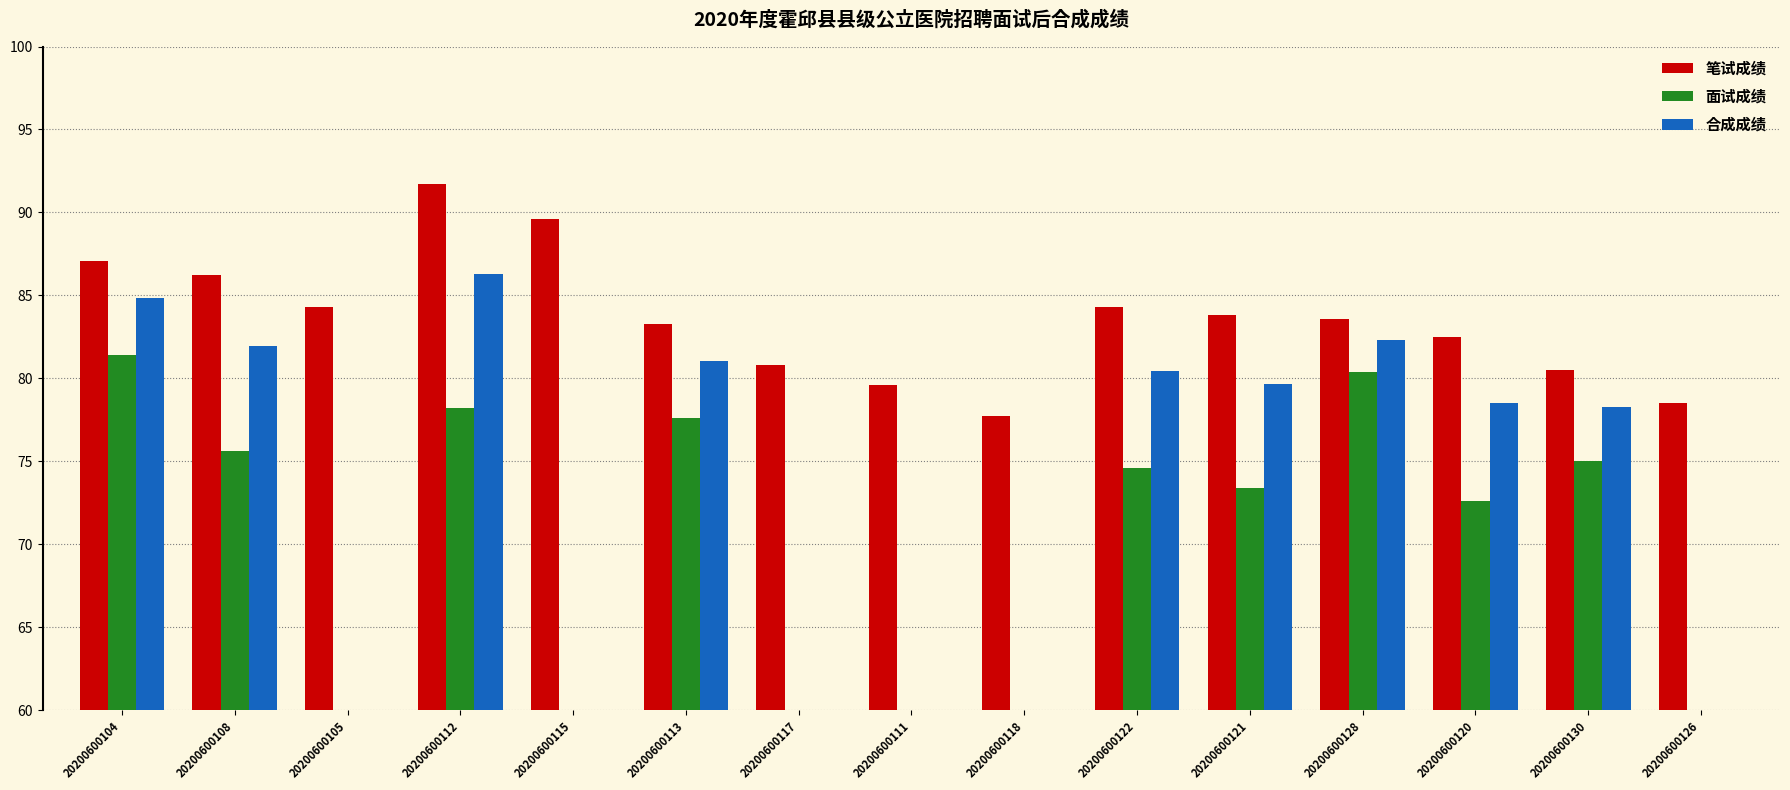

Rank the categories by 笔试成绩 value from lowest to highest.

20200600118, 20200600126, 20200600111, 20200600130, 20200600117, 20200600120, 20200600113, 20200600128, 20200600121, 20200600105, 20200600122, 20200600108, 20200600104, 20200600115, 20200600112